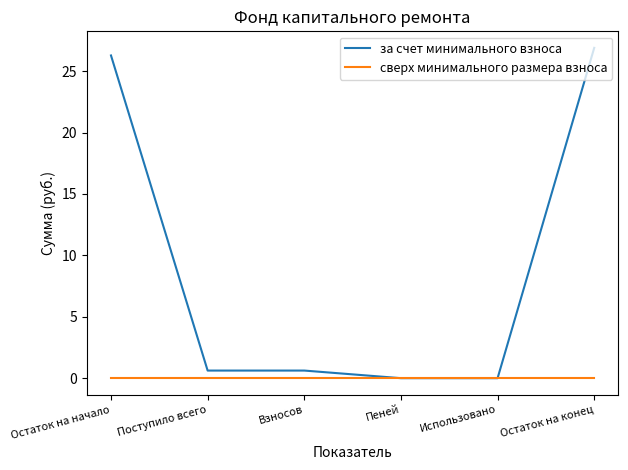

Reading left to right, transcribe all the data shown in this chart.

за счет минимального взноса: Остаток на начало=26.3	Поступило всего=0.6	Взносов=0.6	Пеней=0.0	Использовано=0.0	Остаток на конец=26.9
сверх минимального размера взноса: Остаток на начало=0.0	Поступило всего=0.0	Взносов=0.0	Пеней=0.0	Использовано=0.0	Остаток на конец=0.0